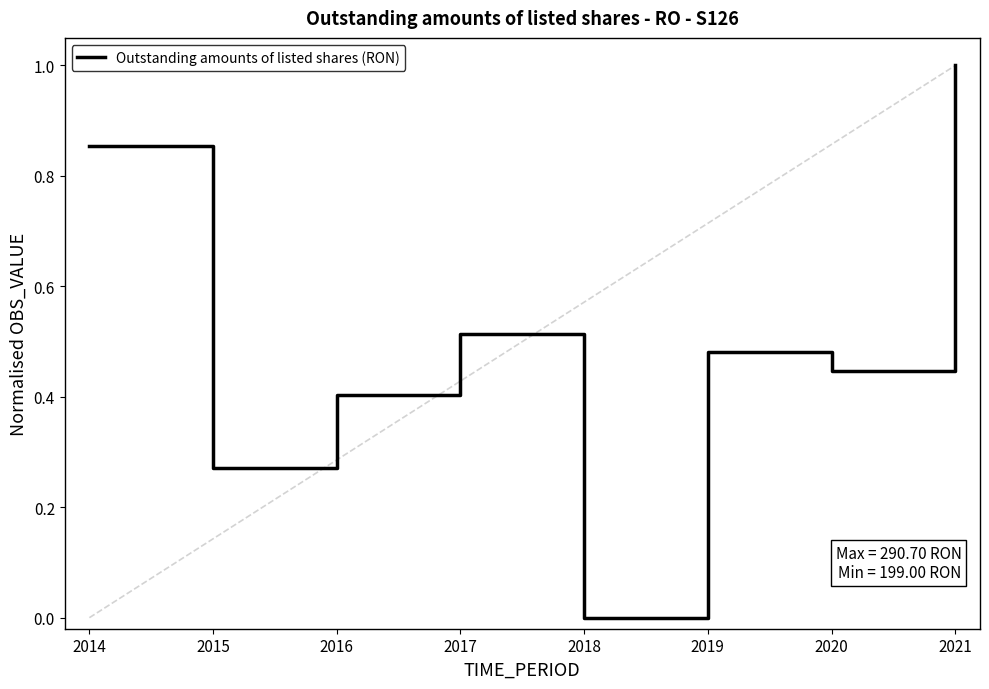

Which label corresponds to the largest value in the chart?

2021